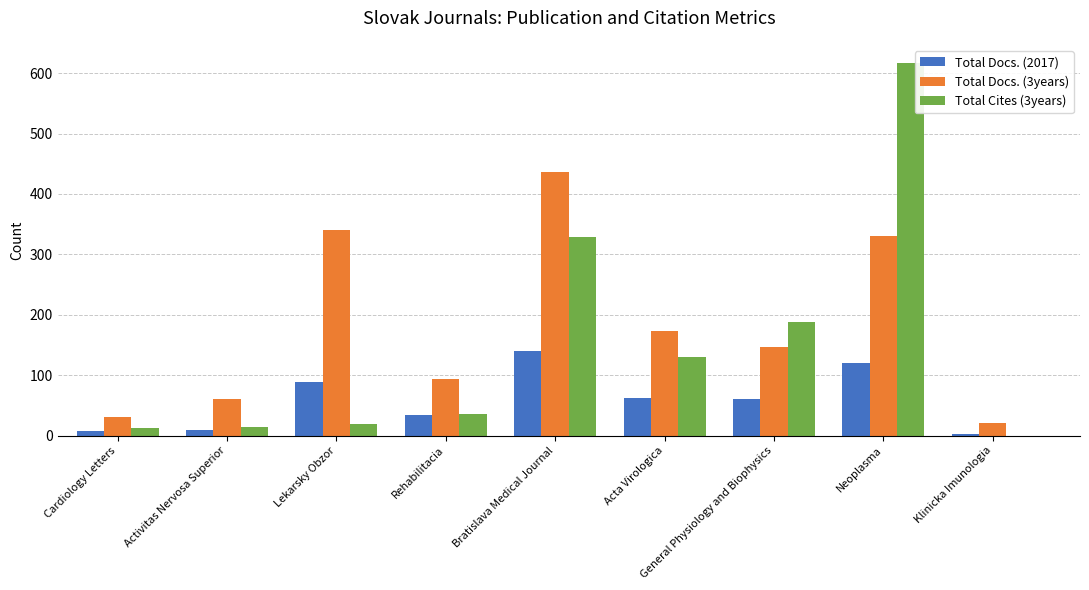

How many series are shown in this chart?

3